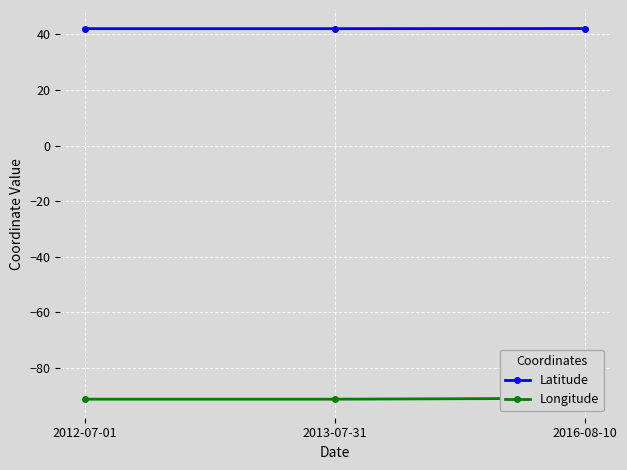

What is the label of the 1st point from the right?

2016-08-10